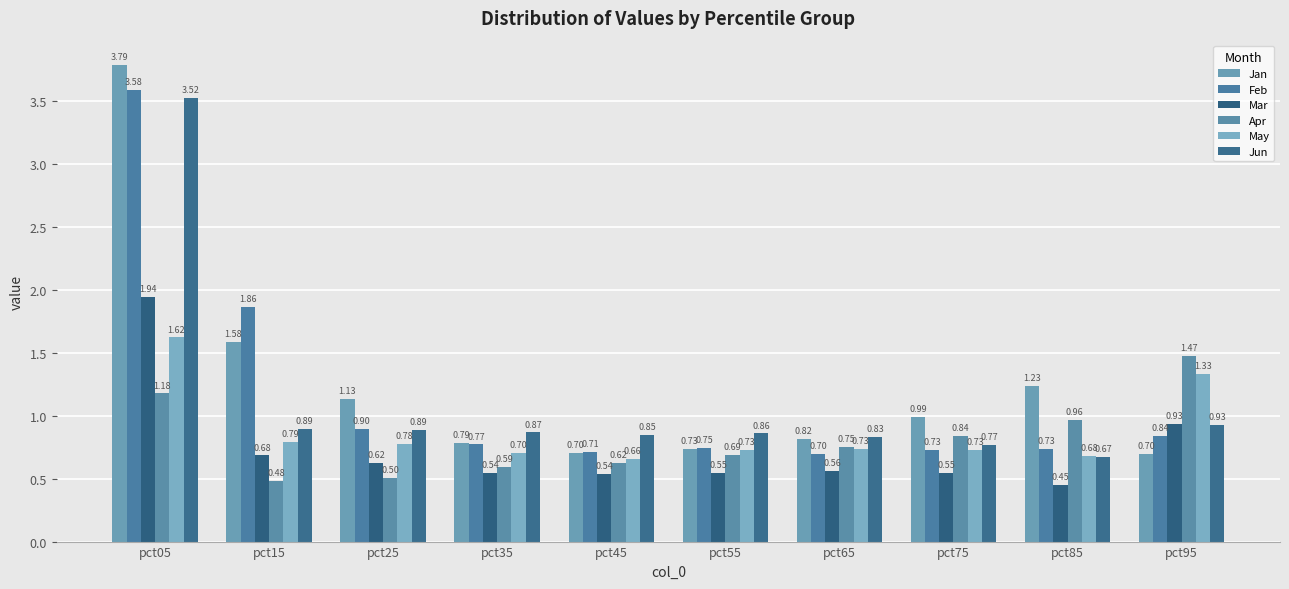

Which series changed the most between pct05 and pct55?

Jan